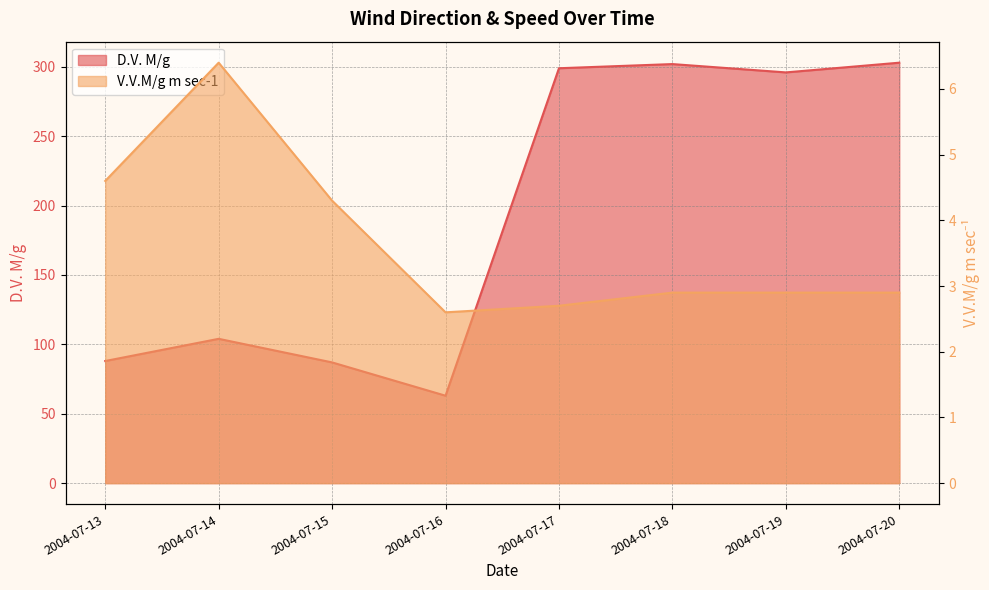

Between 2004-07-14 and 2004-07-20, which series saw the biggest shift?

D.V. M/g